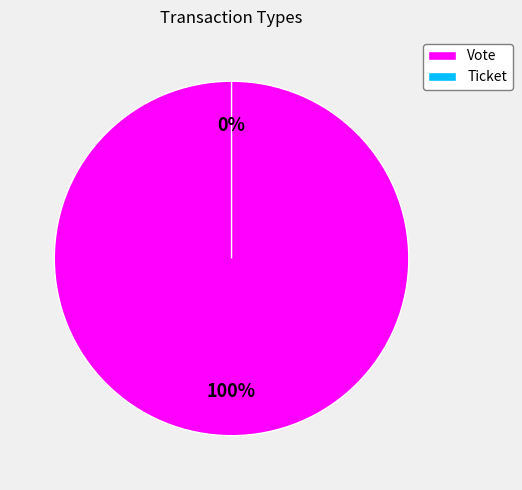

How many slices are in this pie chart?

2